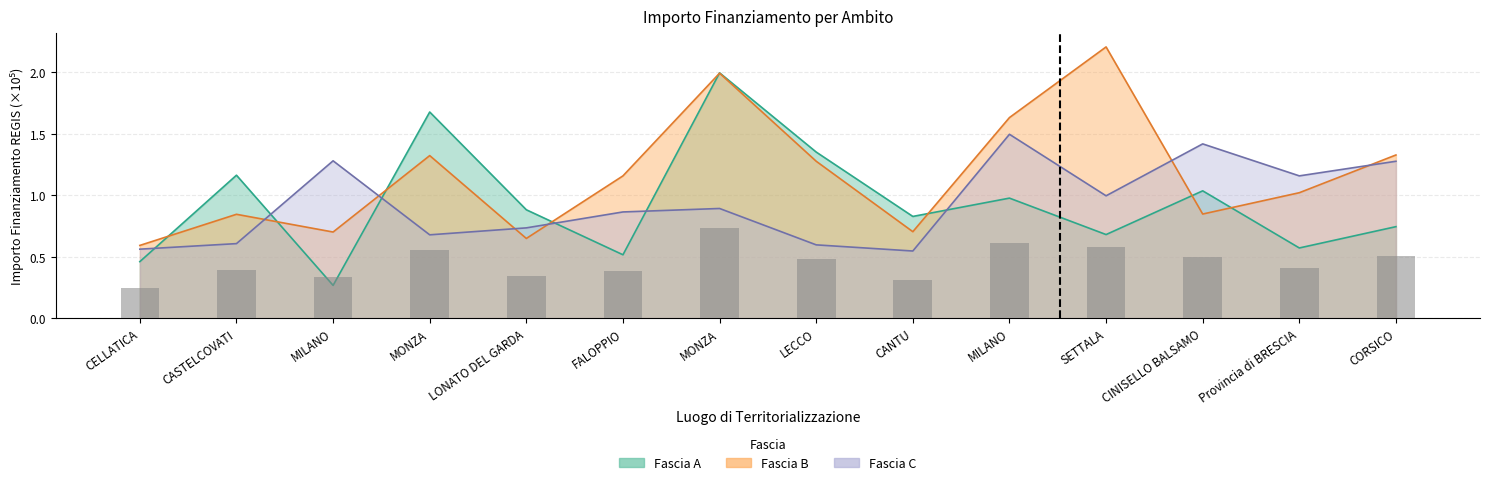

Is the value of Fascia C at LECCO greater than the value of Fascia A at LECCO?

No